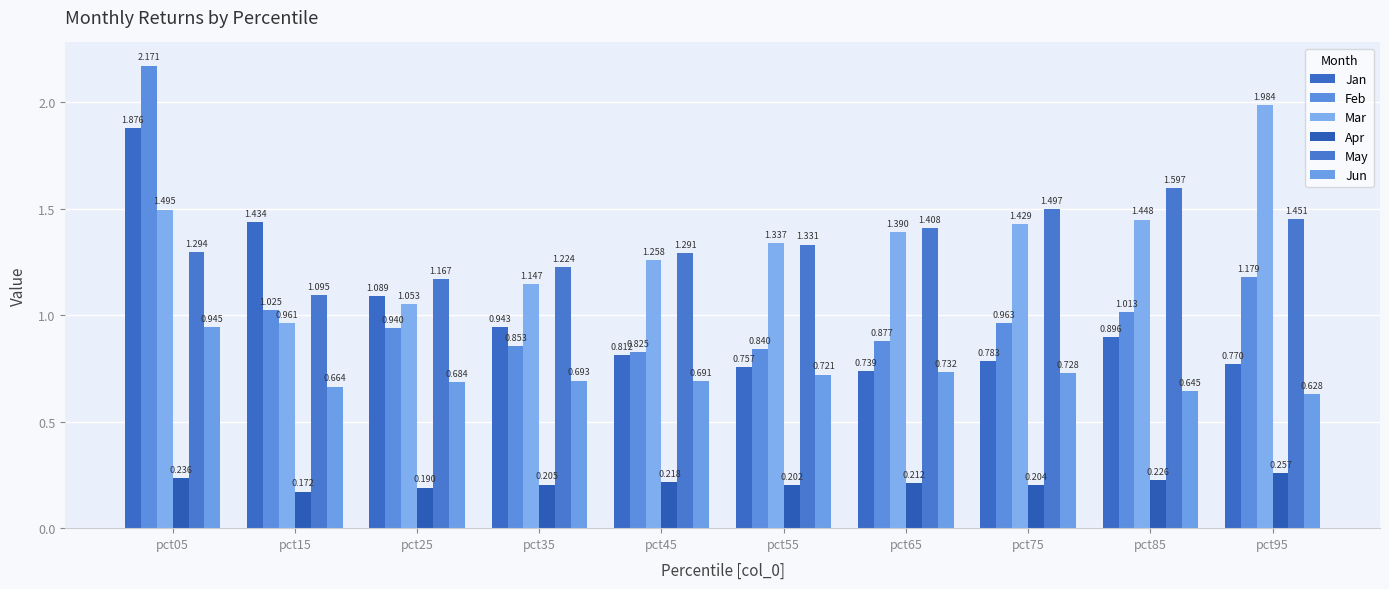

At which label does Feb reach its minimum?

pct45